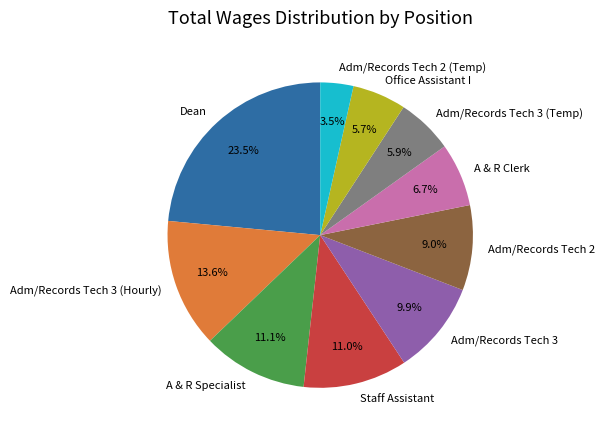

Between Adm/Records Tech 3 (Temp) and Dean, which is larger?

Dean